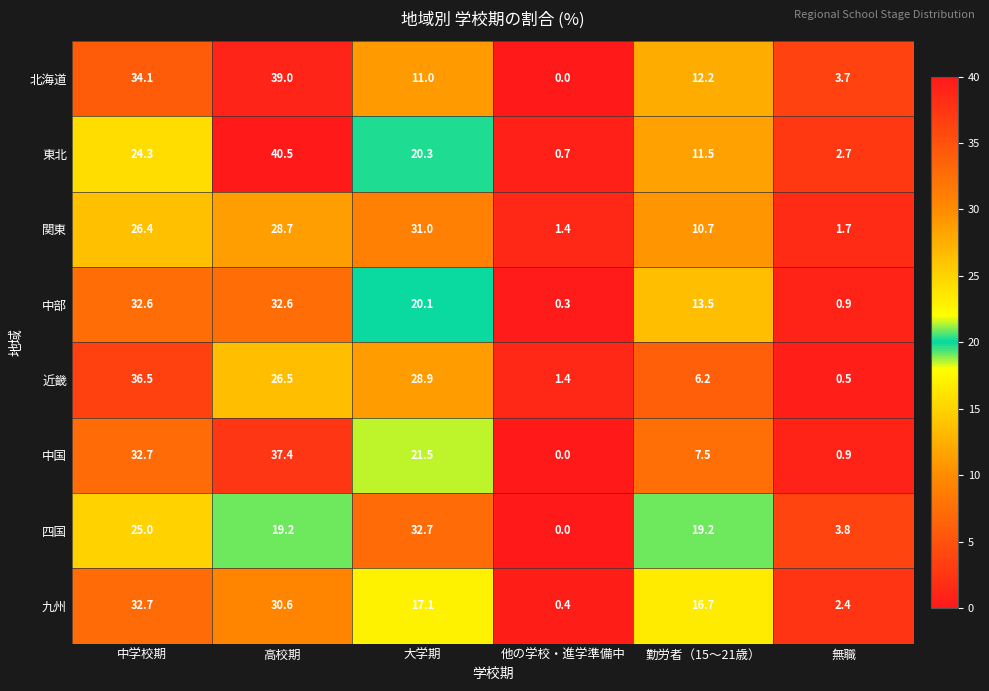

What is the lowest value of the 近畿 series?

0.5